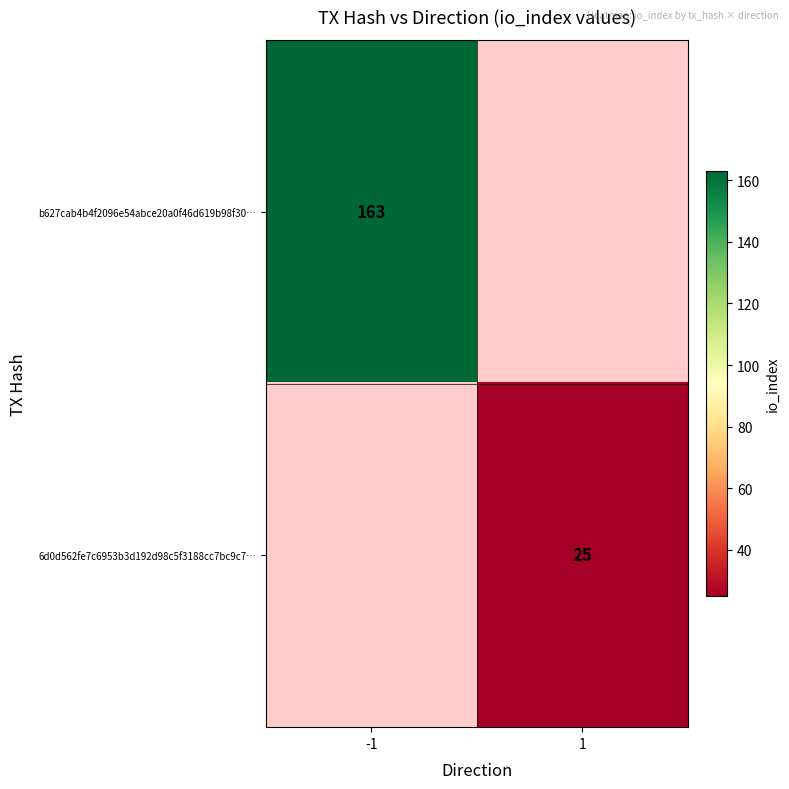

Is it true that b627cab4b4f2096e54abce20a0f46d619b98f30… equals 53 at -1?

False